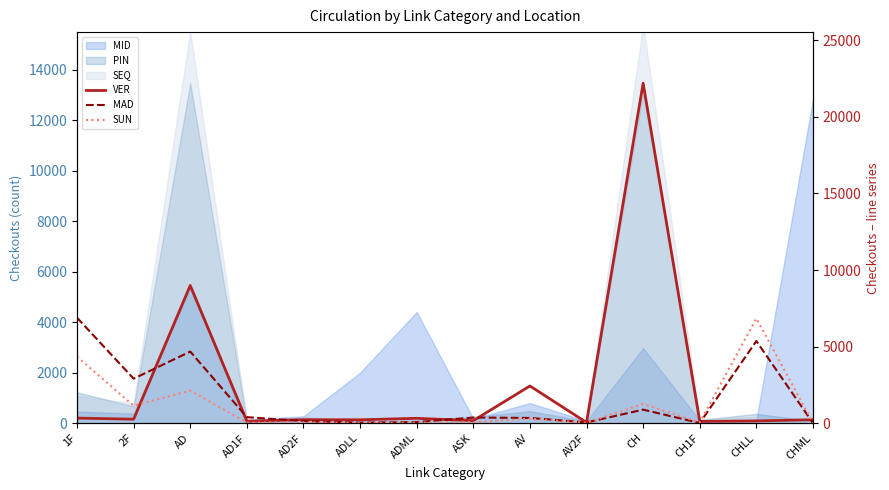

How many lines are shown in the chart?

3